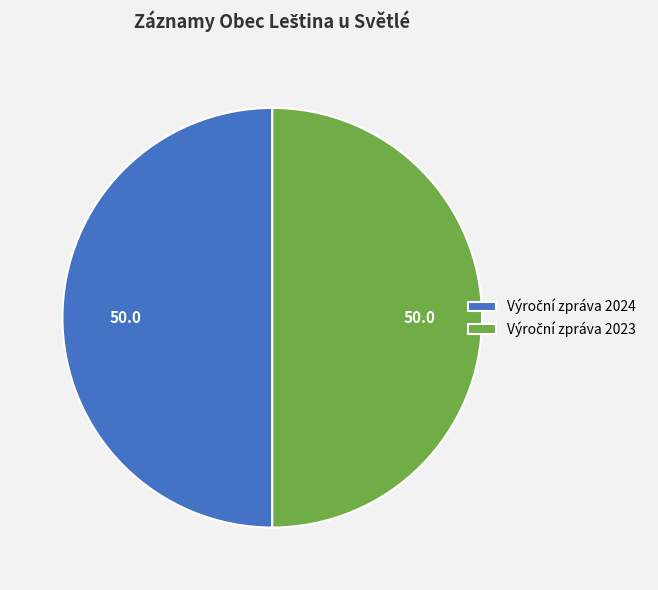

How many slices are in this pie chart?

2